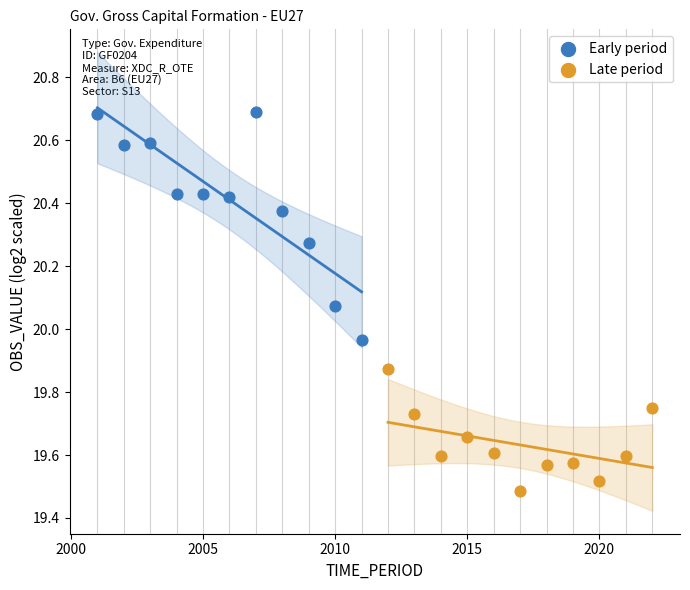

Which series has the widest spread of Y values?

Early period